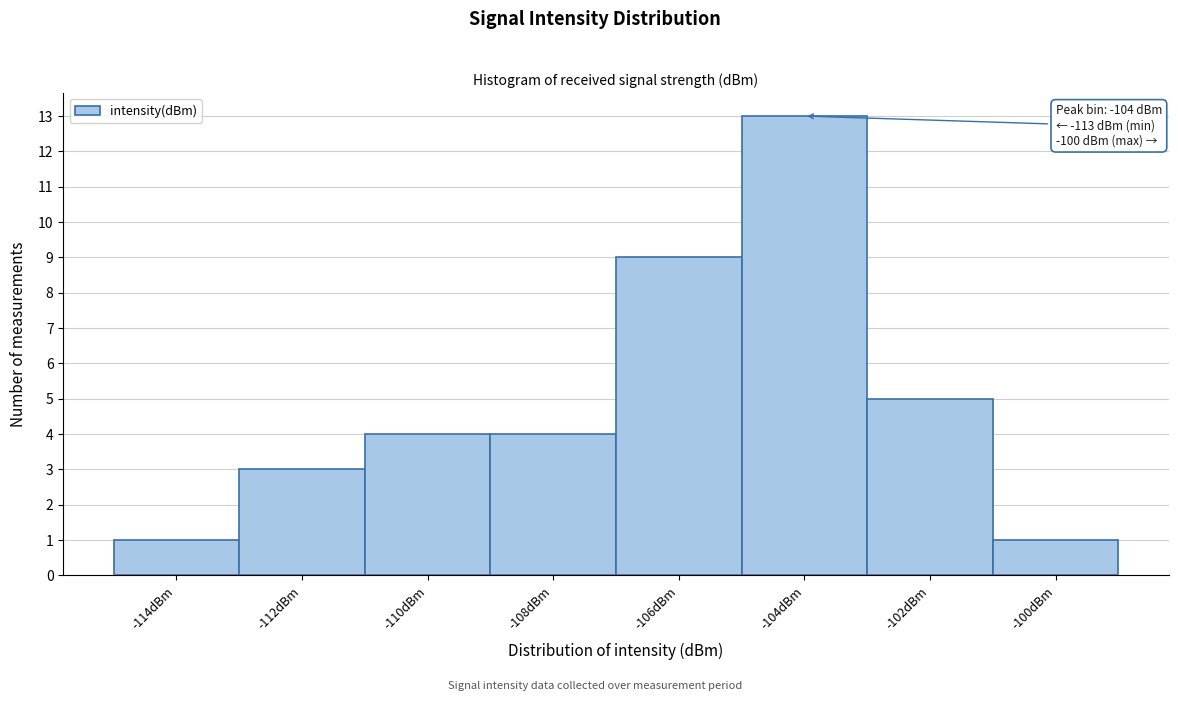

Reading left to right, transcribe all the data shown in this chart.

-114dBm=1	-112dBm=3	-110dBm=4	-108dBm=4	-106dBm=9	-104dBm=13	-102dBm=5	-100dBm=1